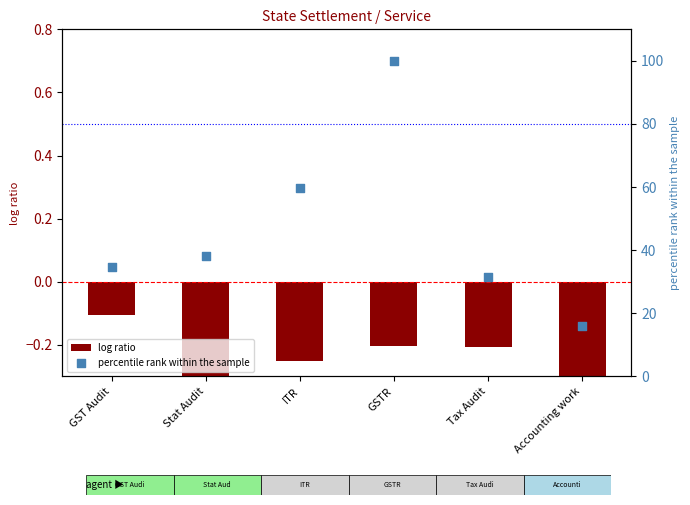

Which series reaches the maximum Y coordinate?

percentile rank within the sample